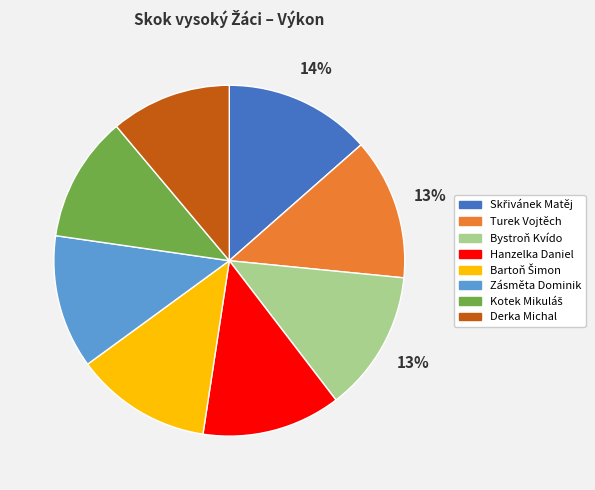

Do Hanzelka Daniel and Bystroň Kvído together represent more than half of the pie?

No